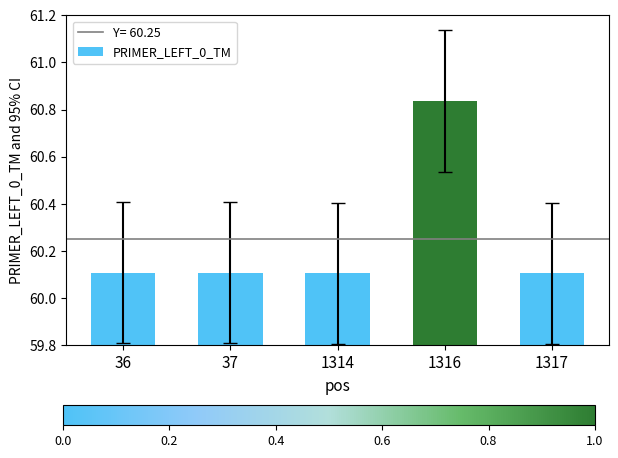

Count the values in the range 60 to 61.

5